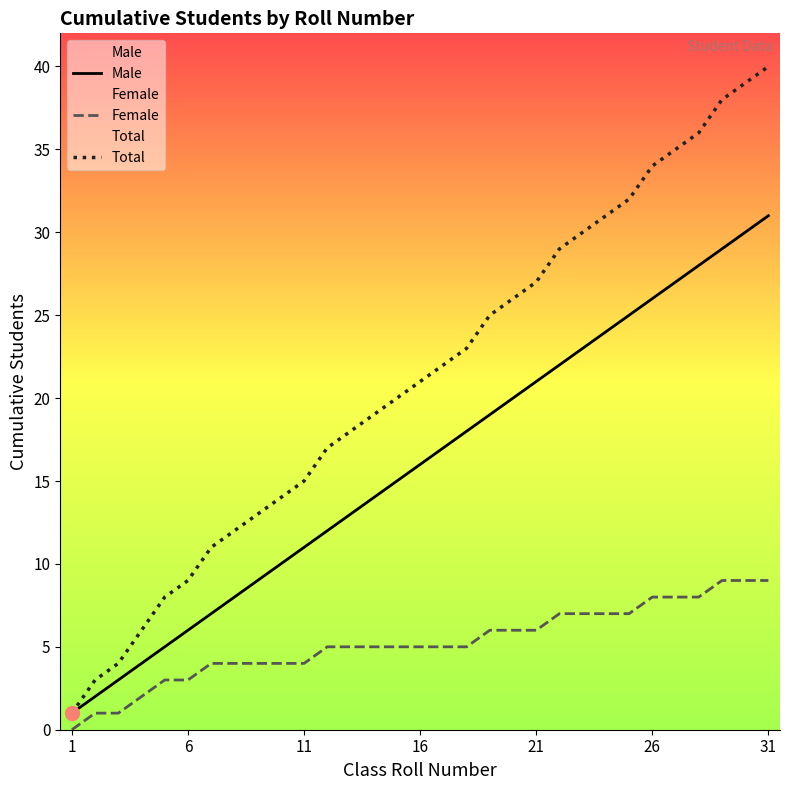

Which series has the widest spread of values?

Total